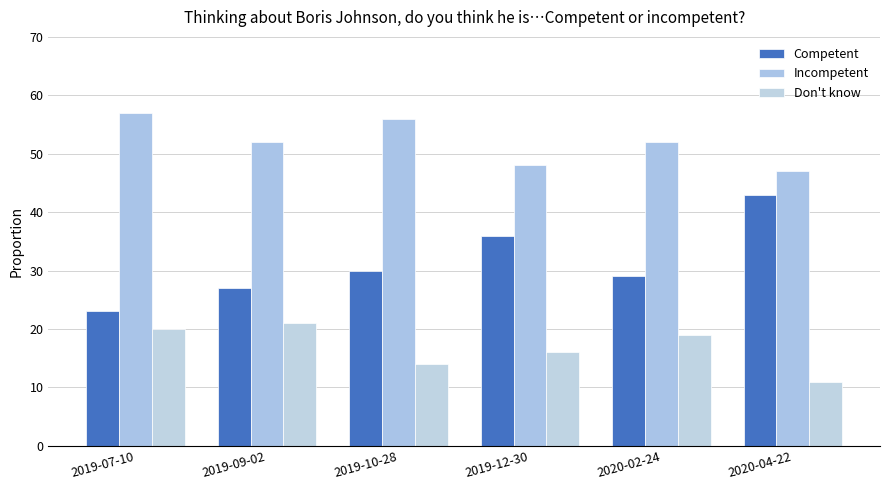

Where does the Competent series first go above 30?

2019-12-30